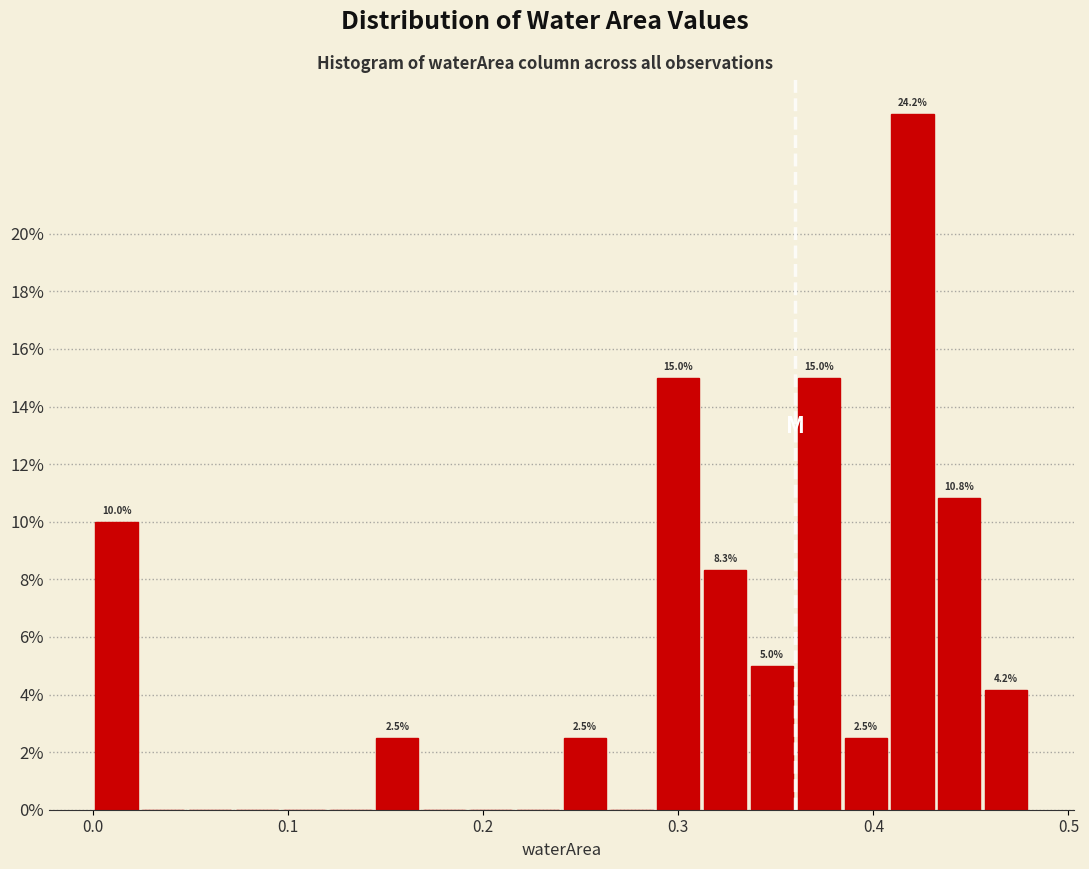

Around what value on the x-axis is the tallest bar? Give the approximate position of its centre, as read against the axis.

0.42